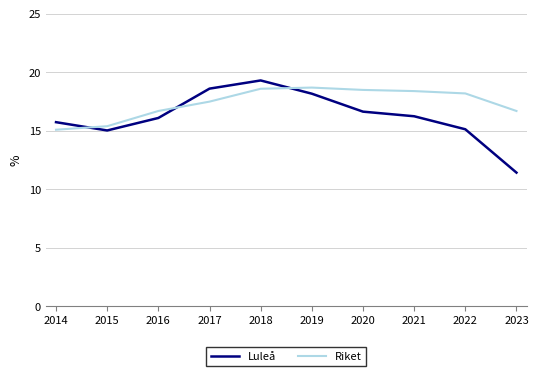

At how many categories does at least one series exceed 12?

10